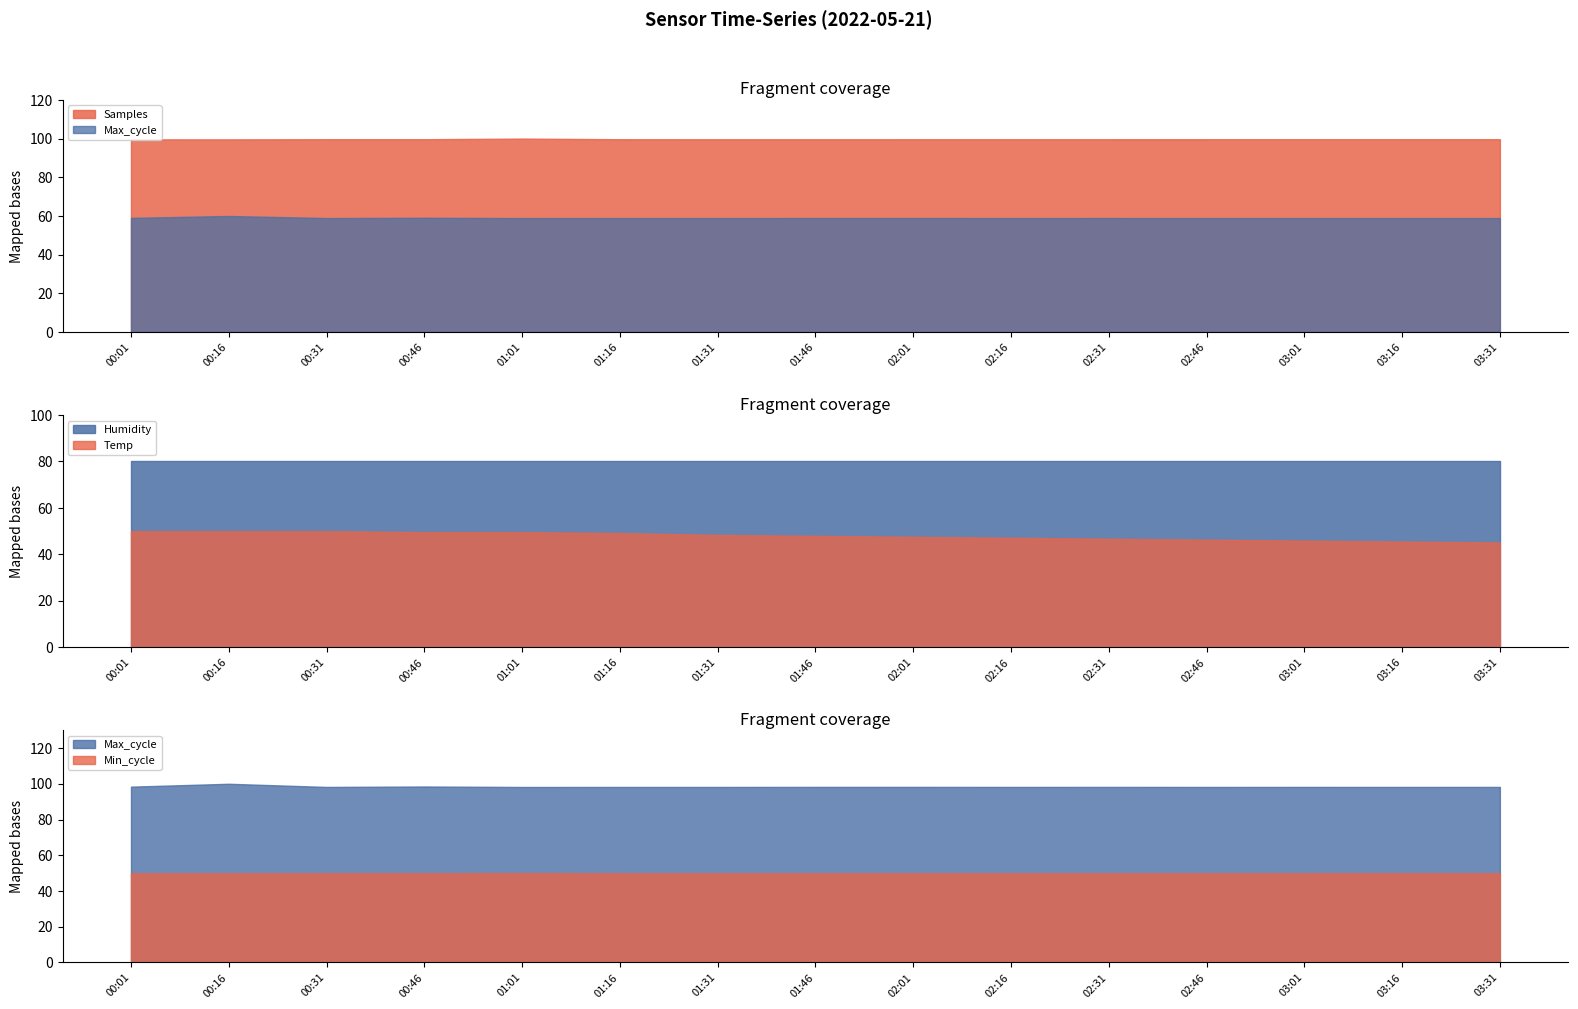

The value of Max_cycle at 00:16 is 30542.7. True or false?

False